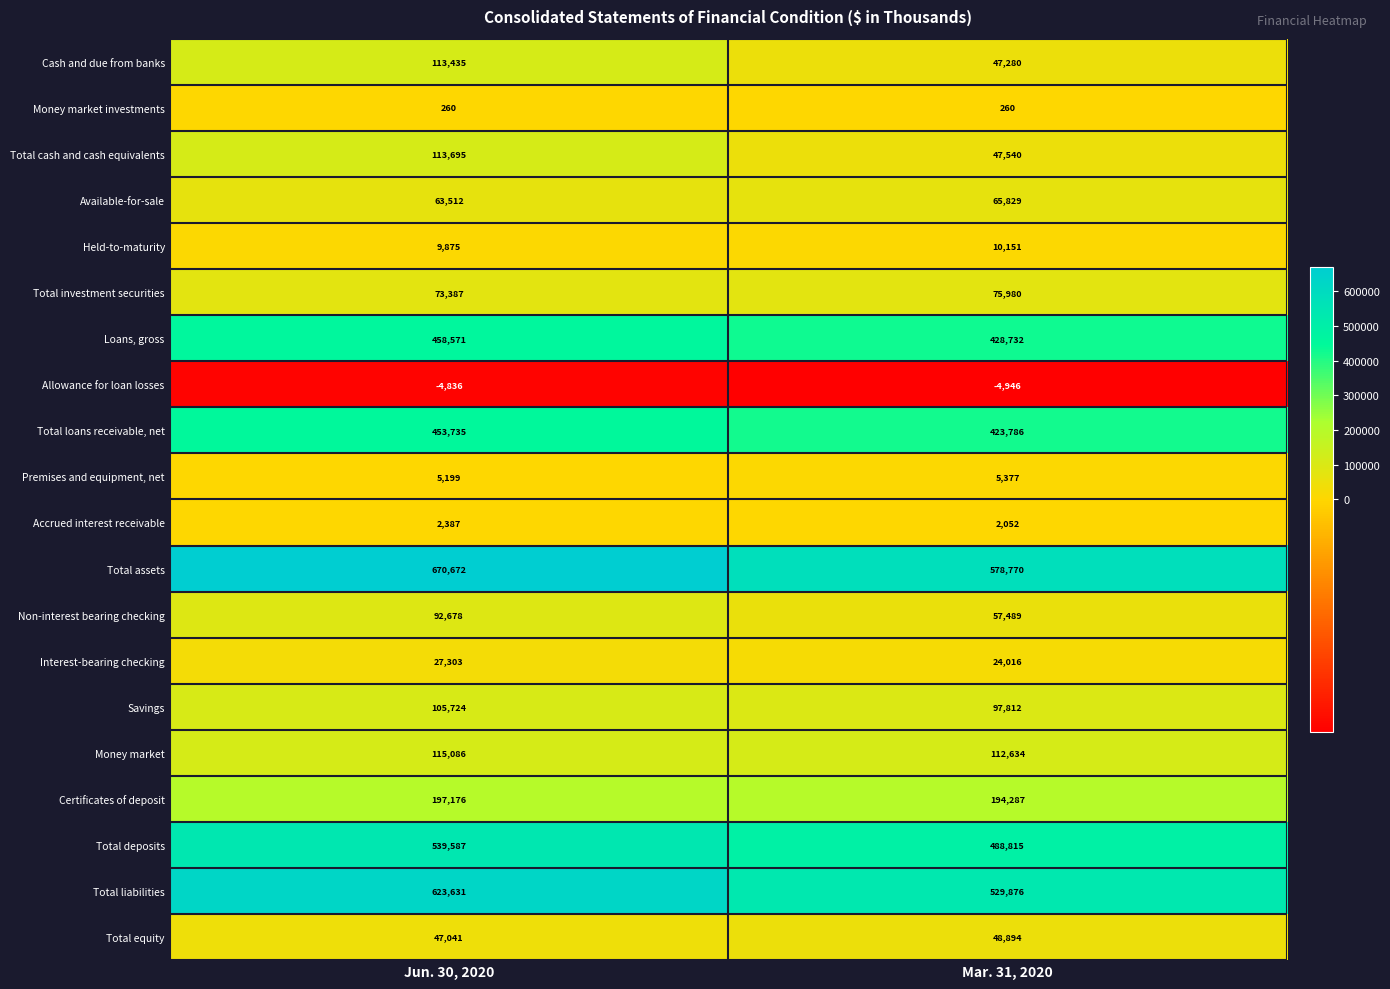

The value of Interest-bearing checking at Mar. 31, 2020 is 33363. True or false?

False